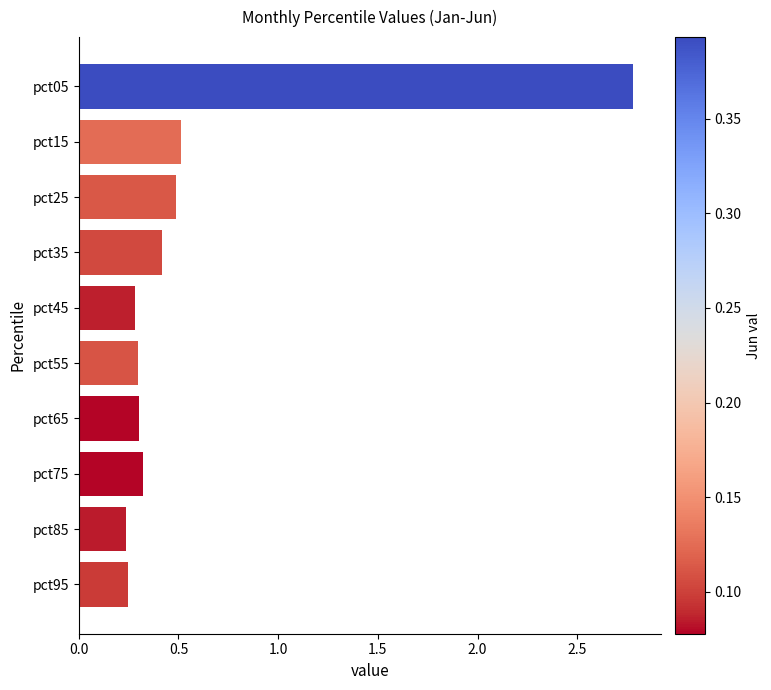

True or false: the data shows 0.3 at pct75.

True